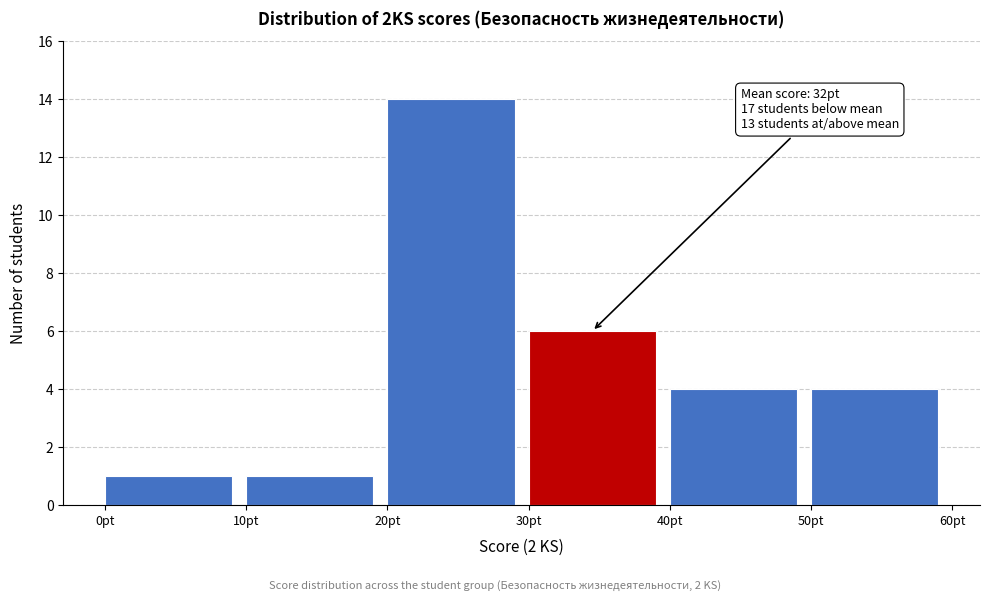

Which range on the x-axis has the tallest bar?

20 to 30